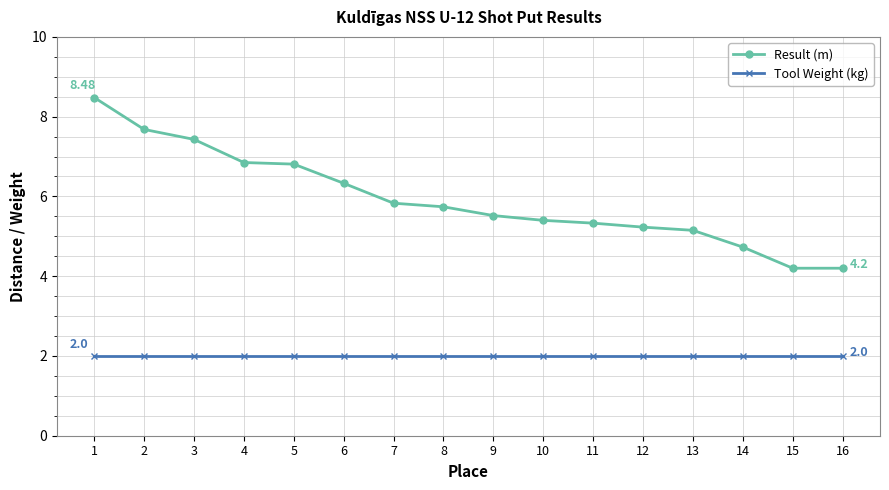

What is the spread (max minus min) of values at 6?

4.3